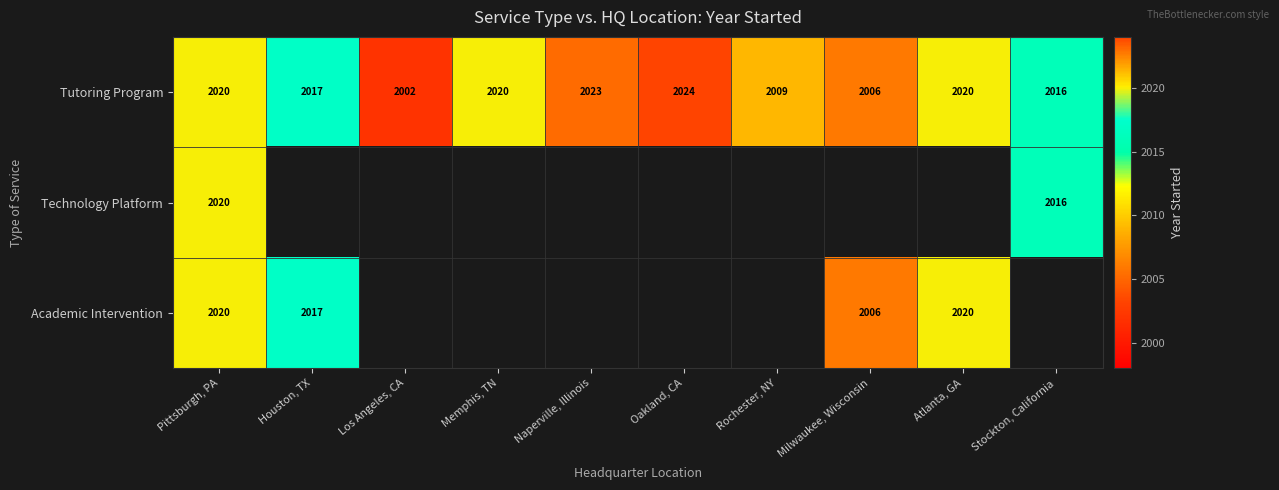

The value of Tutoring Program at Rochester, NY is 2009. True or false?

True